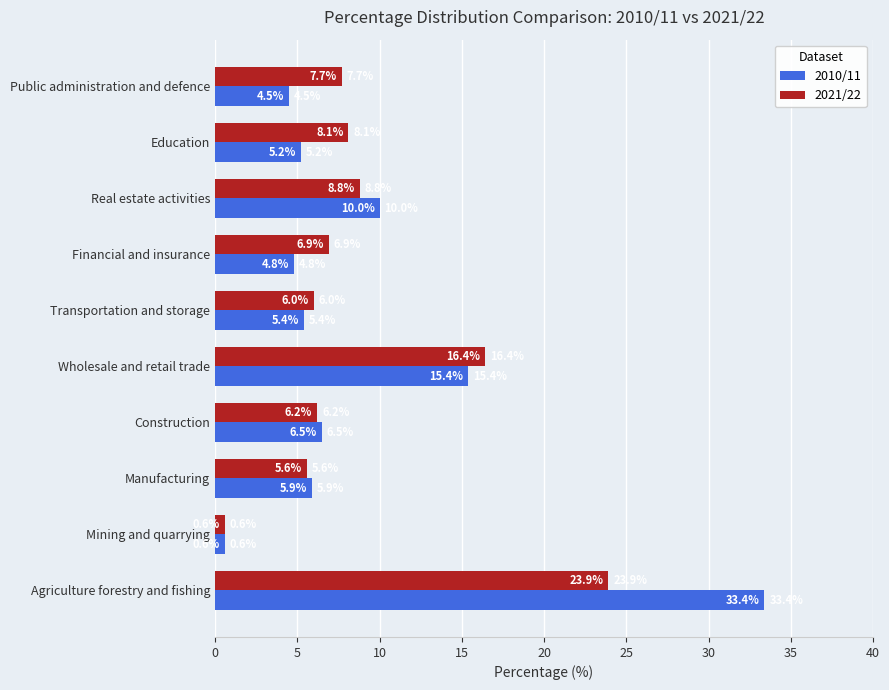

Which series has the largest range (max minus min)?

2010/11